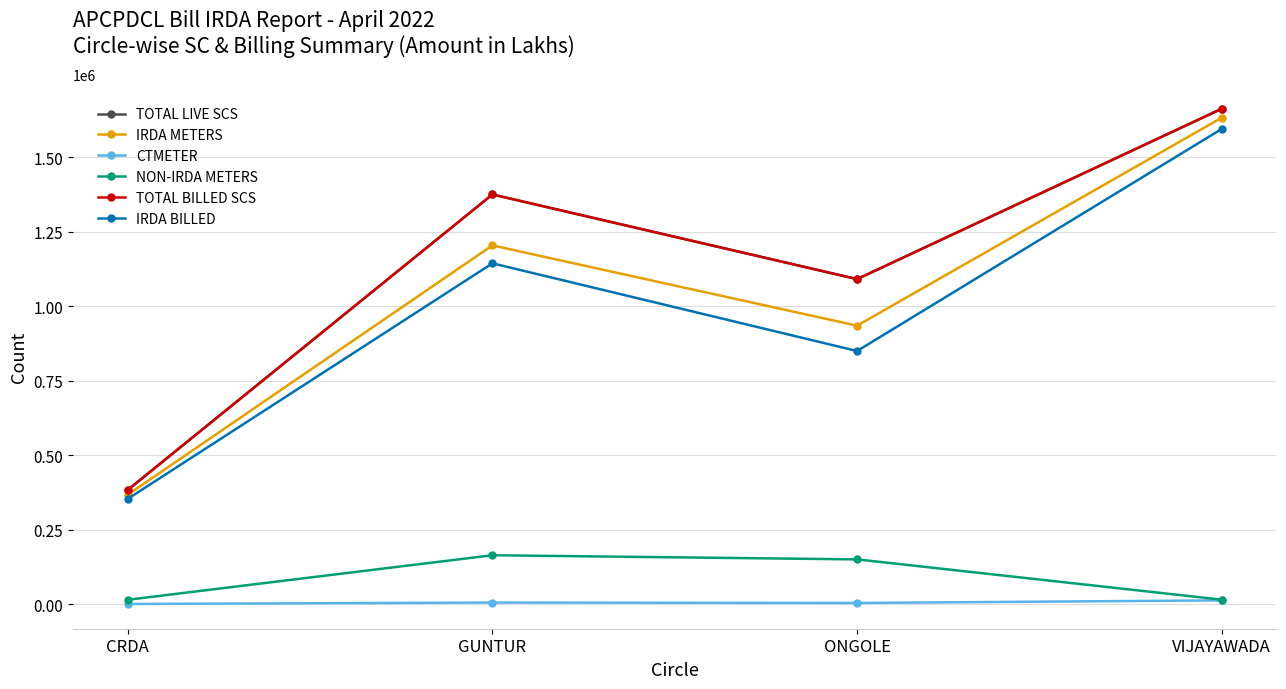

Read the TOTAL BILLED SCS value at VIJAYAWADA, to the nearest 10.

1662280